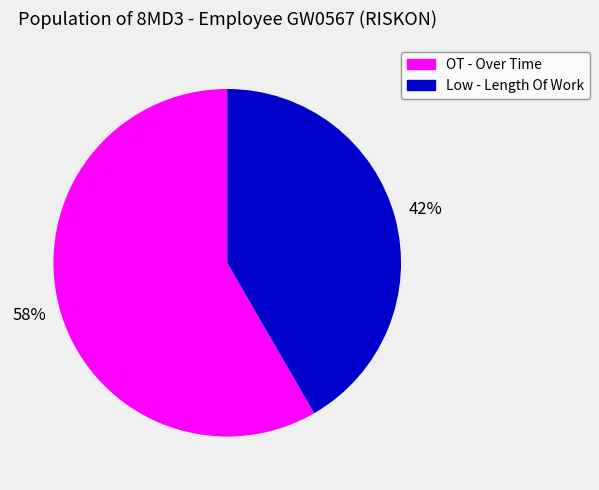

To the nearest percent, what is the average slice percentage?

50%